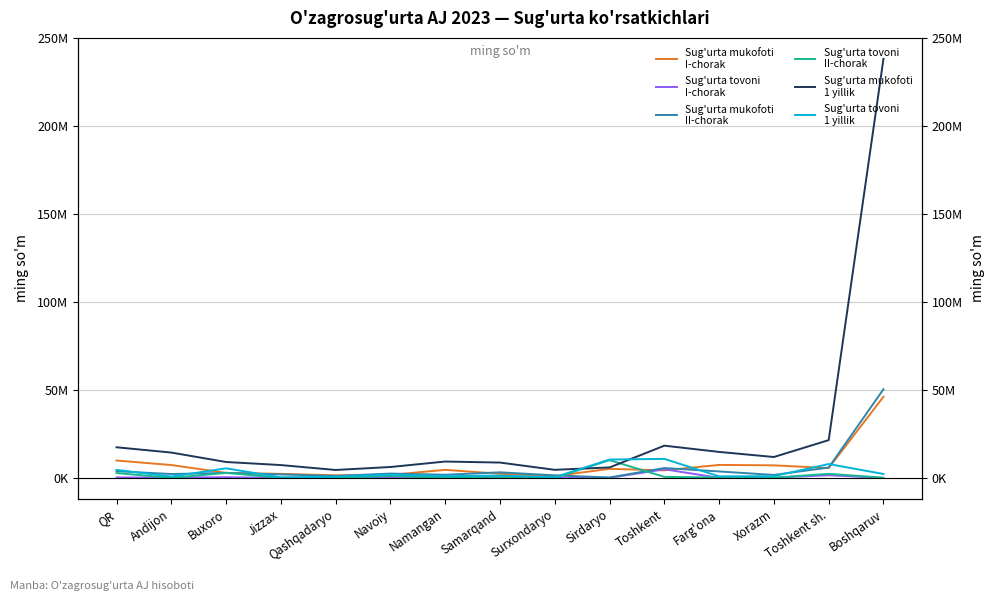

Count the number of categories in the chart.

15